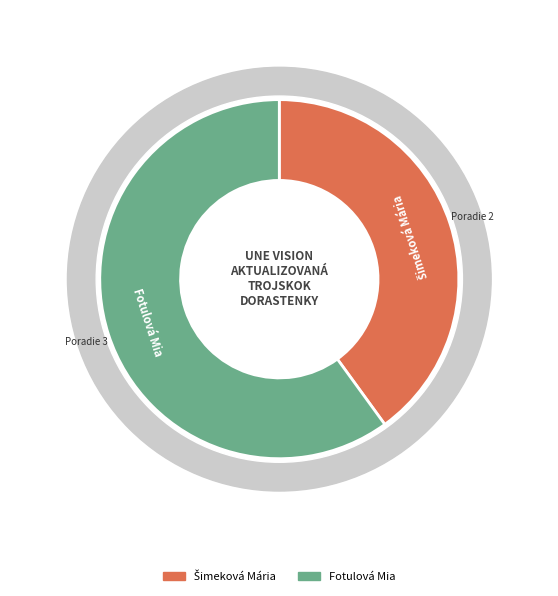

Approximately how many times larger is the value at Fotulová Mia compared to Šimeková Mária?

1.5